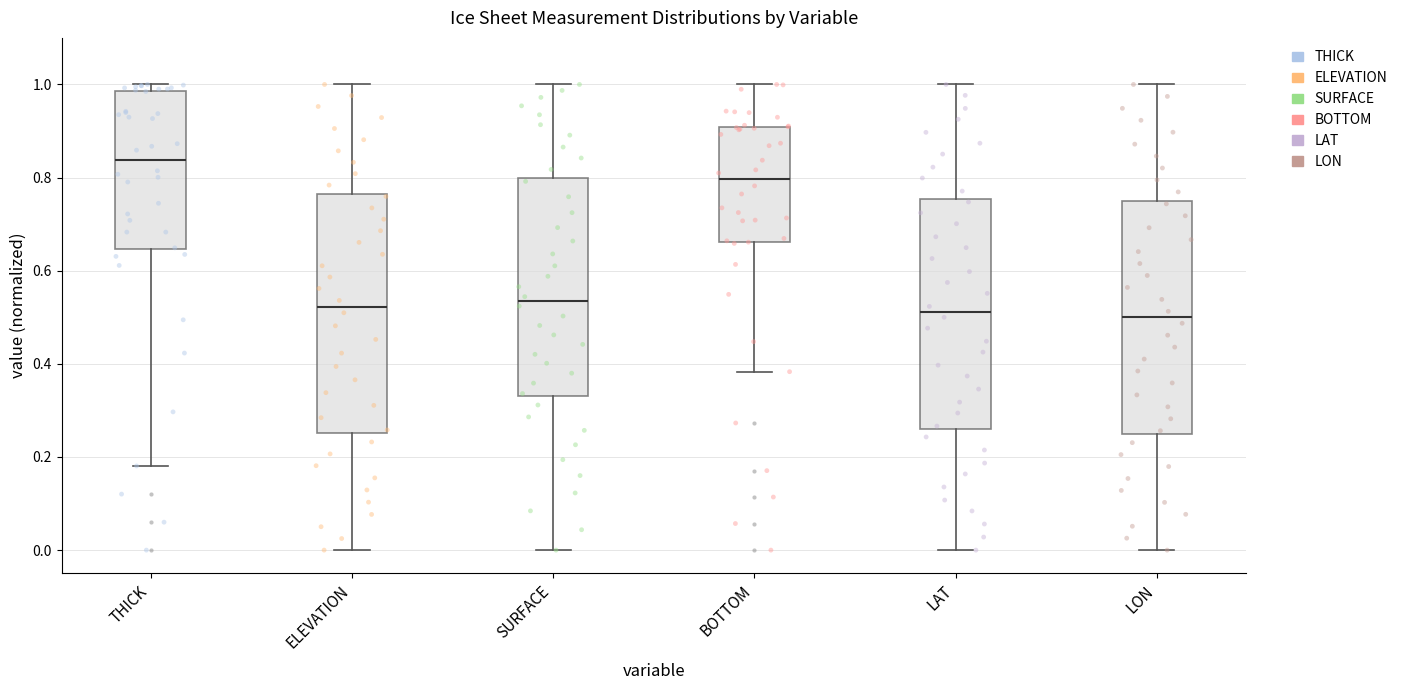

Where is the upper edge of the box for ELEVATION on the y-axis? The values are not printed on the chart, so give them approximately, as read against the axis.

0.76